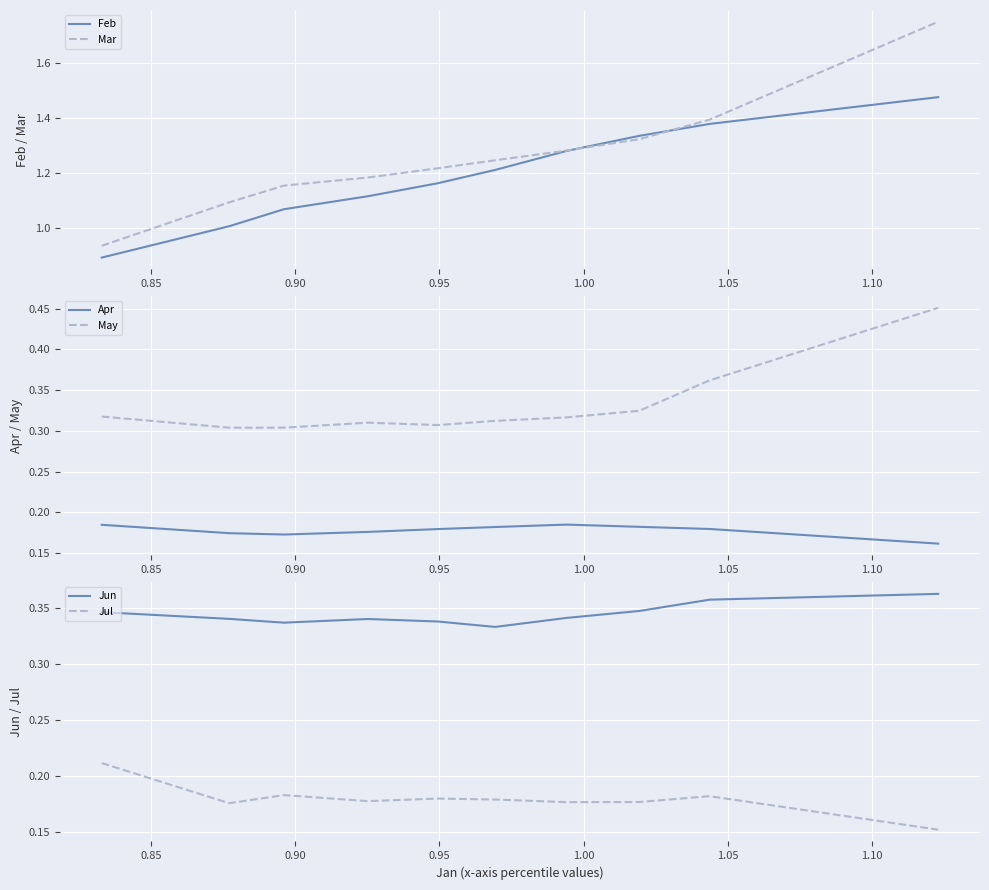

What is the greatest value displayed?

1.8